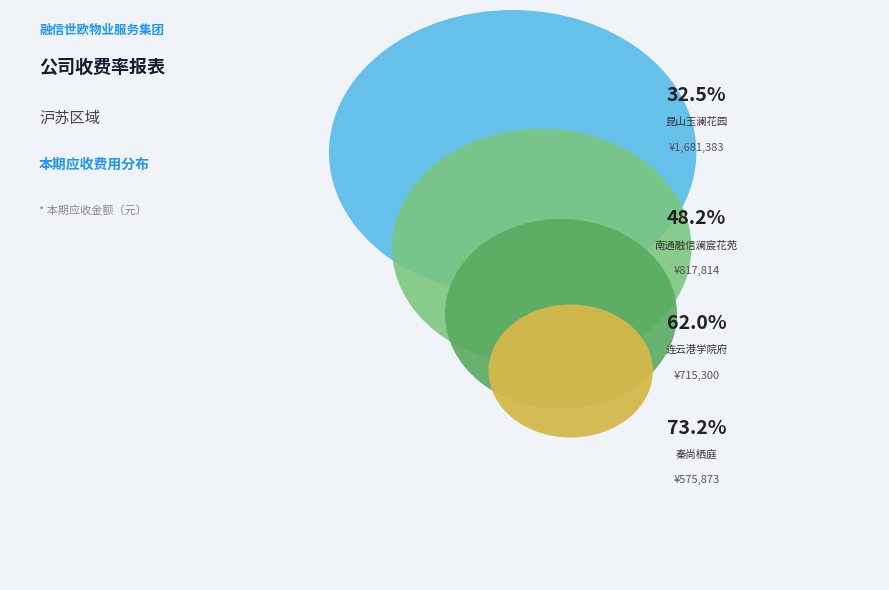

The 苏州融信文澜雅苑 slice represents 1% of the pie. True or false?

False